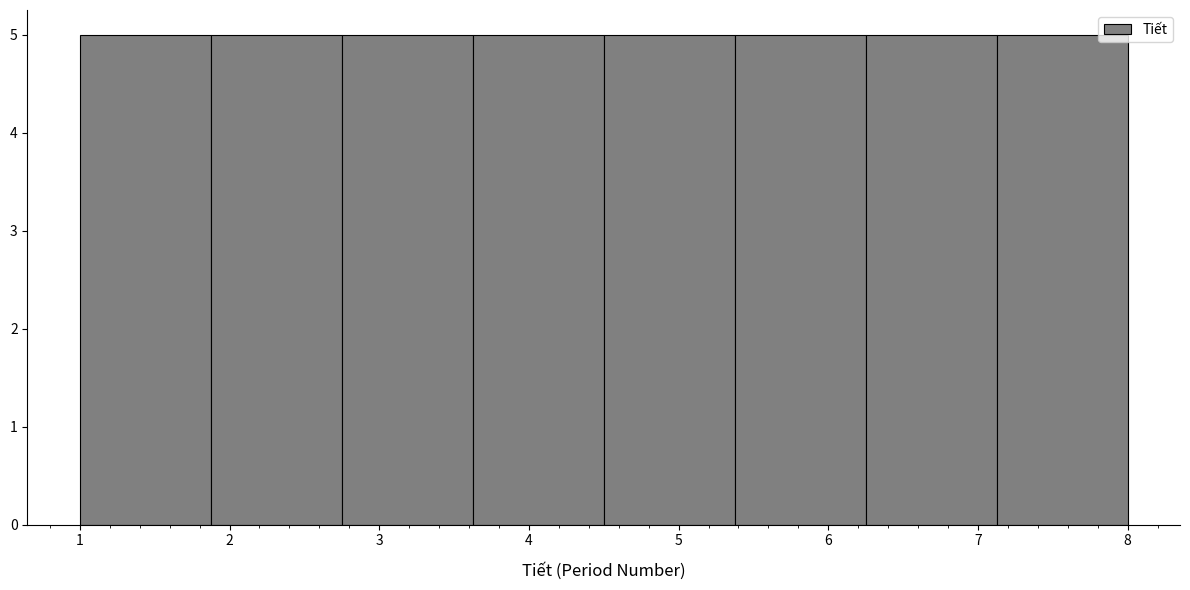

Reading left to right, transcribe this chart: for each bar, give the range it covers on the x-axis and its height. Neither the bar edges nor the heights are printed on the chart, so give them approximately, as read against the axes.

1.0 to 1.9: 5
1.9 to 2.8: 5
2.8 to 3.6: 5
3.6 to 4.5: 5
4.5 to 5.4: 5
5.4 to 6.3: 5
6.3 to 7.1: 5
7.1 to 8.0: 5